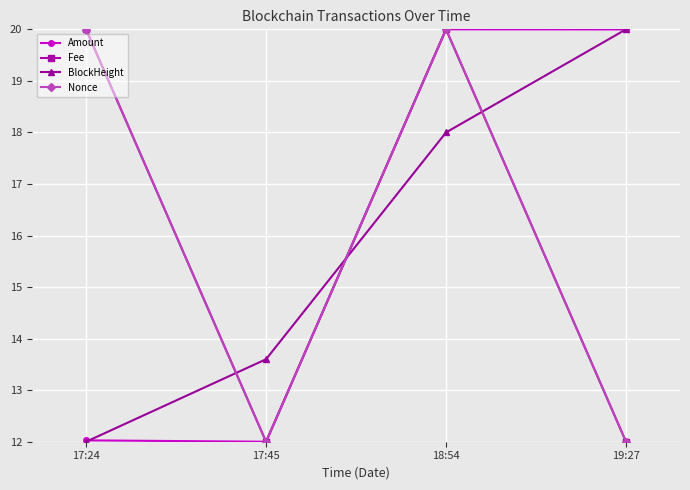

What is the smallest value displayed?

12.0